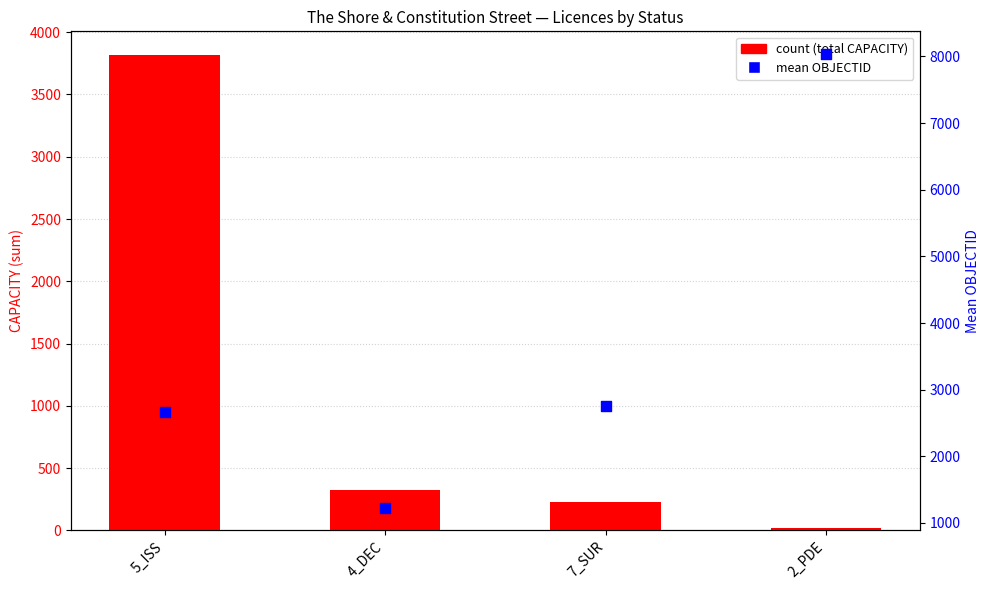

Which series has the widest spread of Y values?

mean OBJECTID